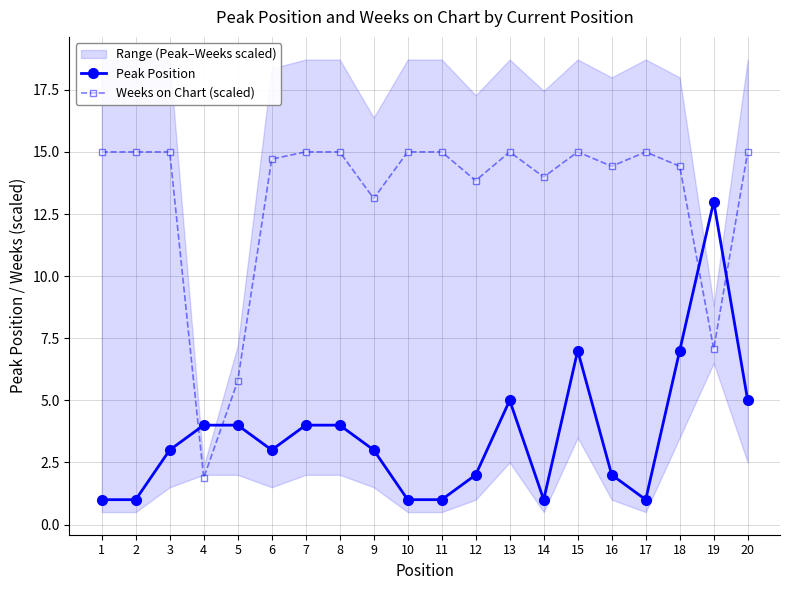

What is the difference between the highest and lowest values at 17?

14.0